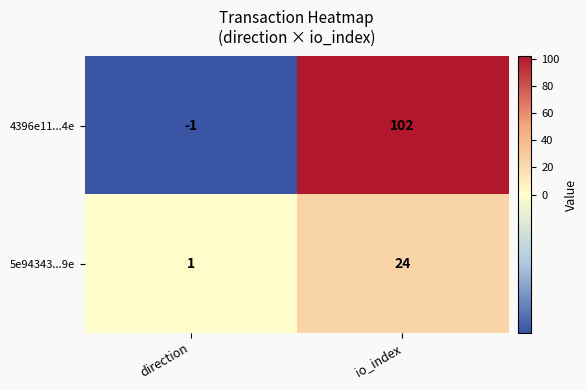

How many data points does each series have?

2